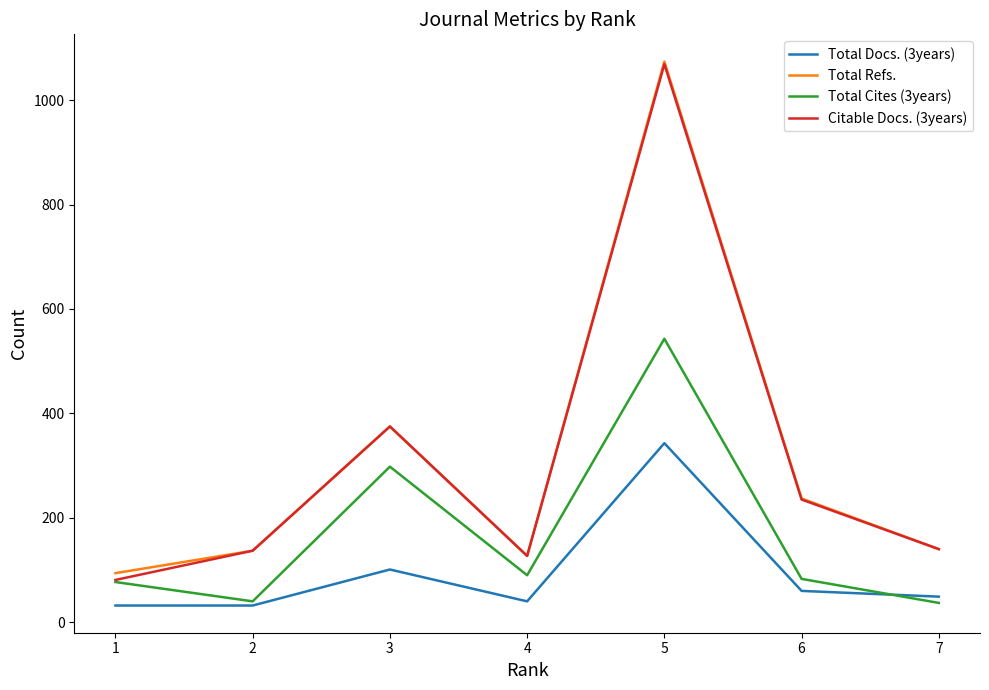

In Citable Docs. (3years), how many points are lower than both neighbors (excluding endpoints)?

1